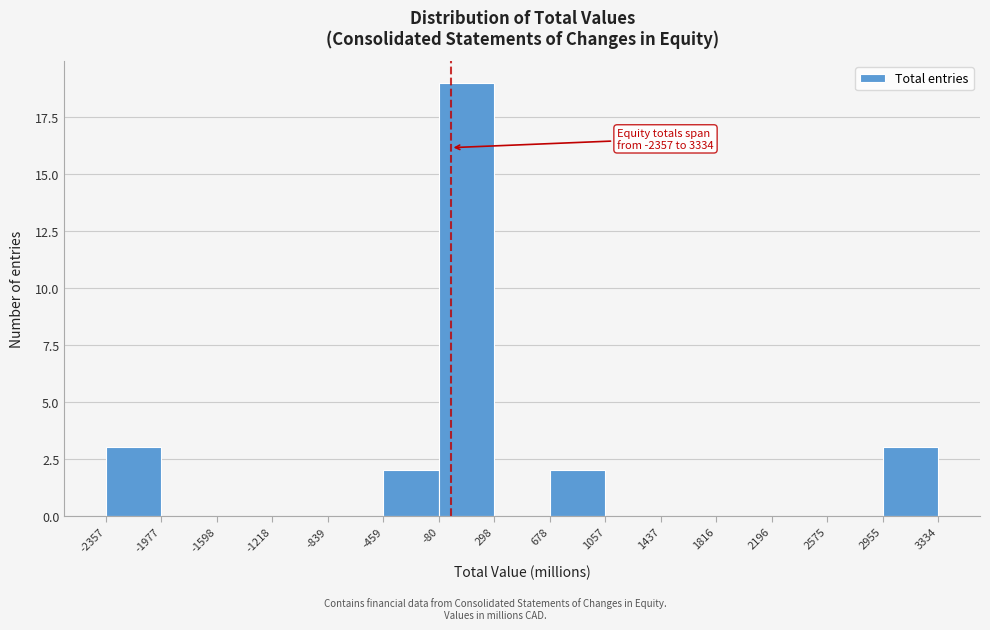

Over which range of the x-axis is the bar tallest?

-80 to 298